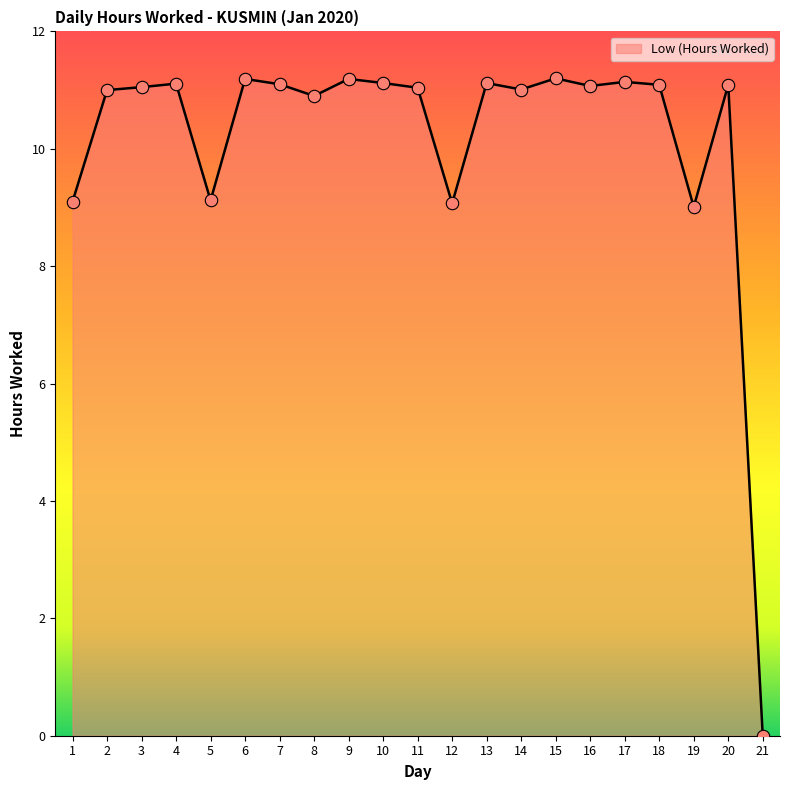

Between 15 and 11, which is larger?

15